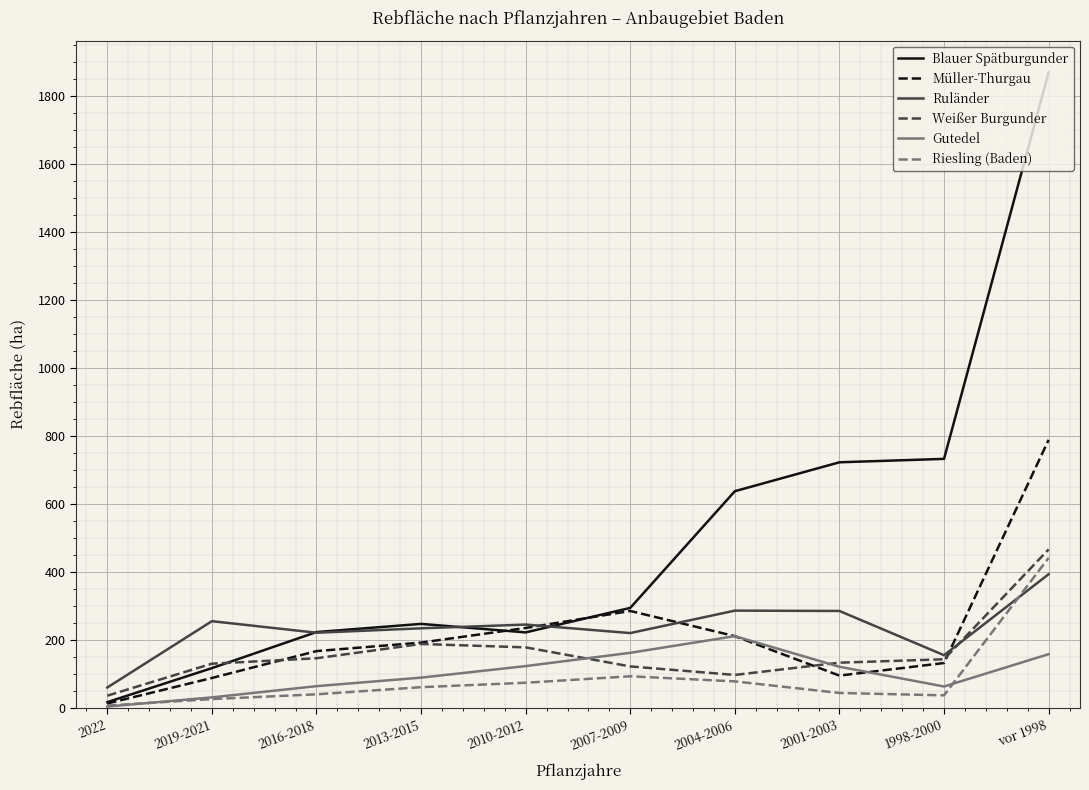

At which label does Ruländer first exceed 246?

2019-2021